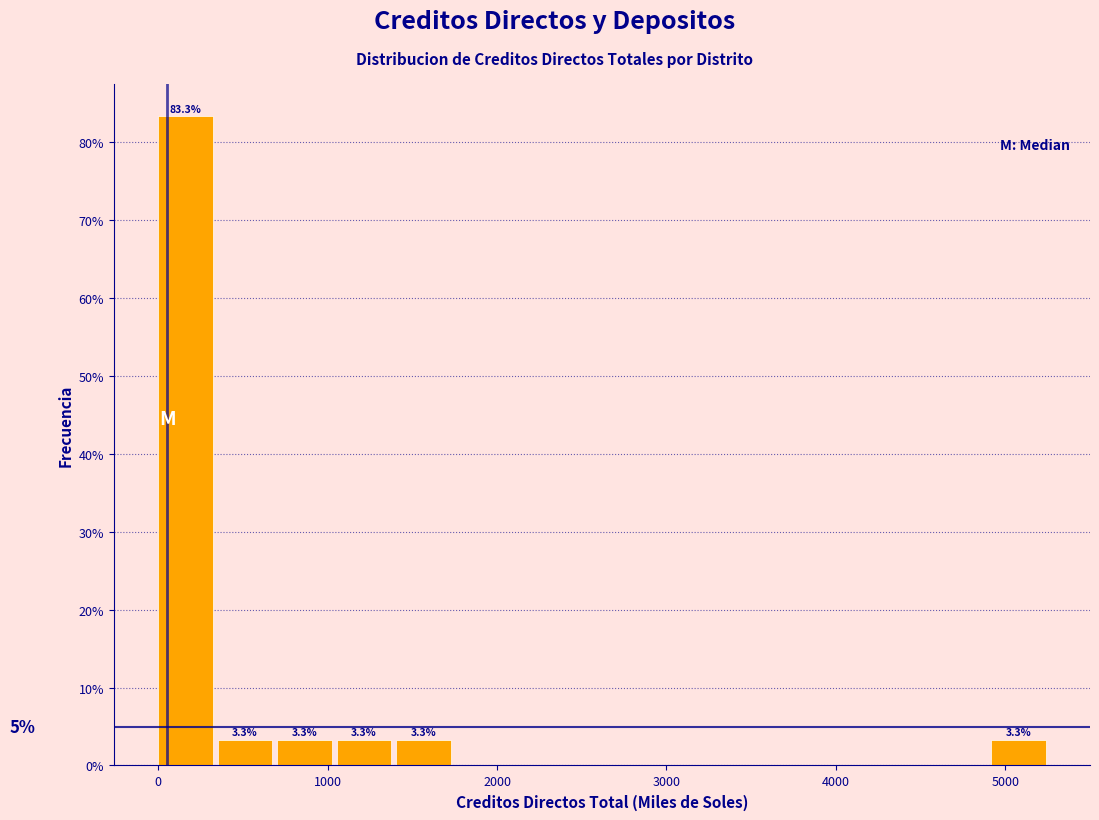

Around what value on the x-axis is the tallest bar? Give the approximate position of its centre, as read against the axis.

200